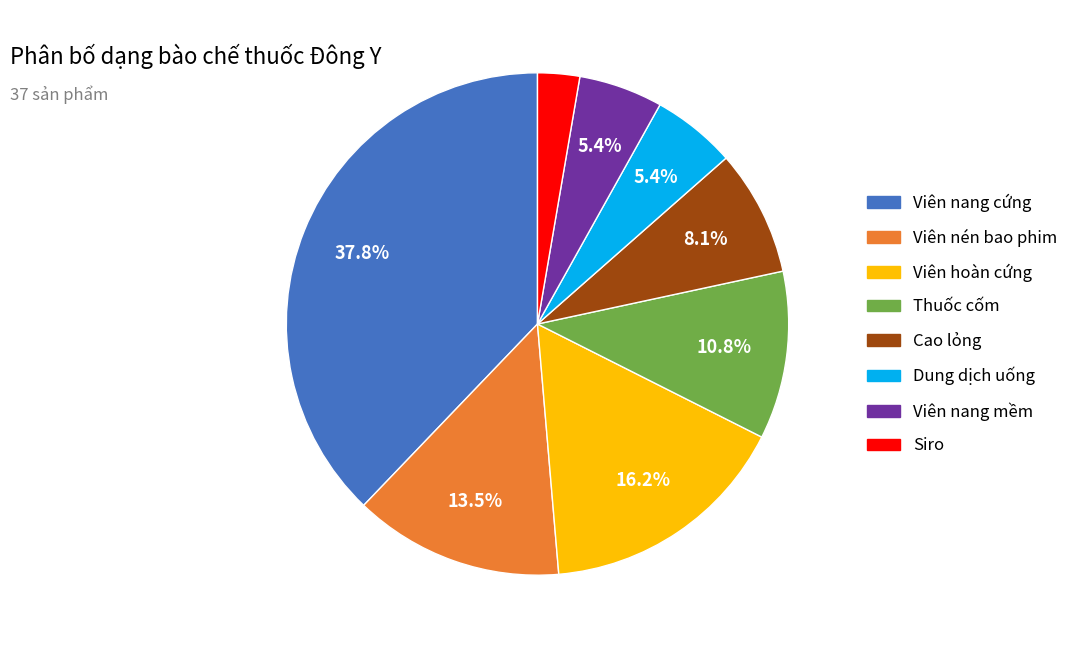

Does any single category account for the majority?

No